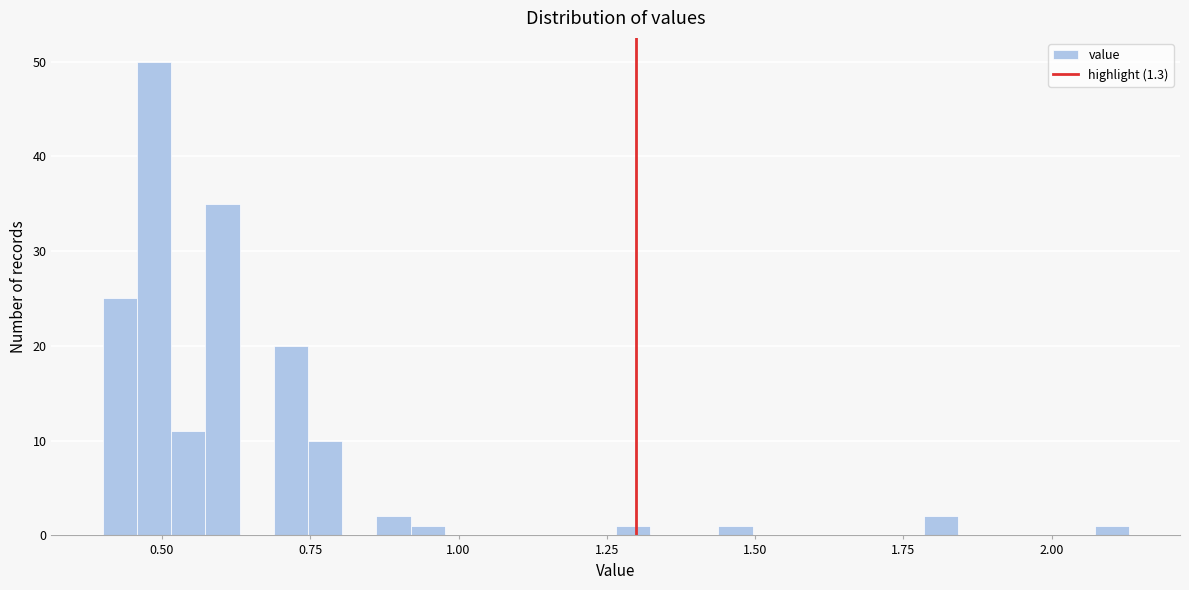

Read against the x-axis, roughly where is the centre of the tallest bar?

0.50